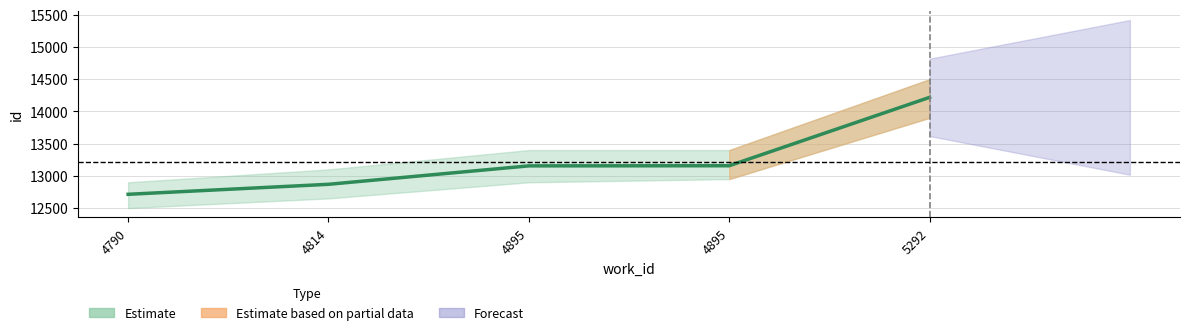

True or false: the data shows 14218 at 5292.

True